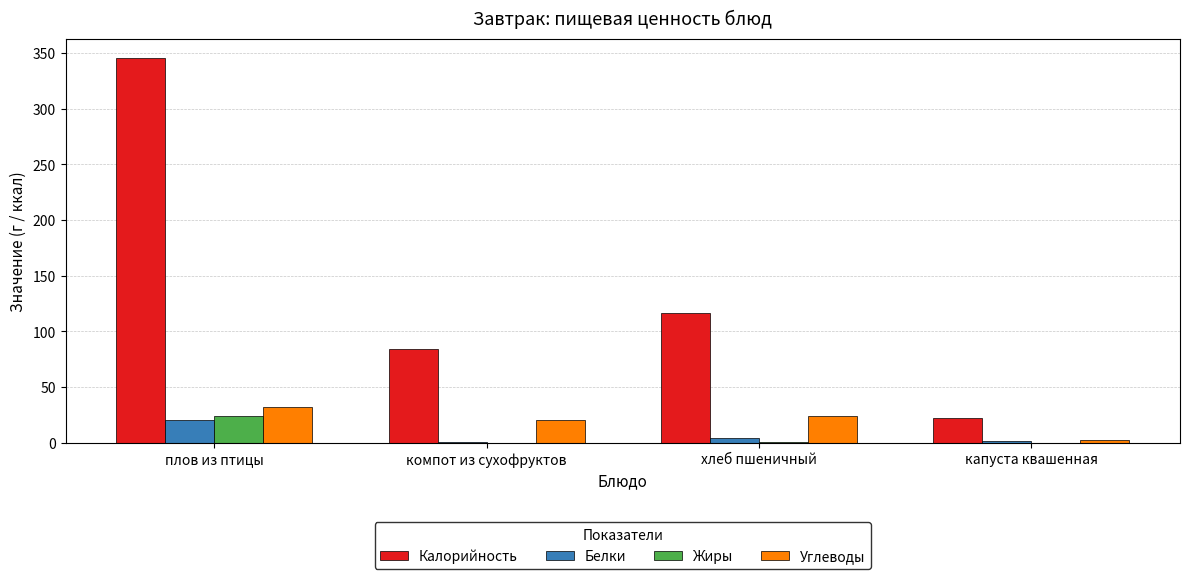

What is the average value of the Калорийность series?

142.3